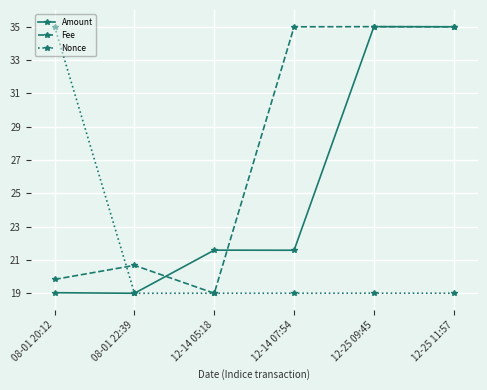

What is the spread (max minus min) of values at 12-14 07:54?

16.0